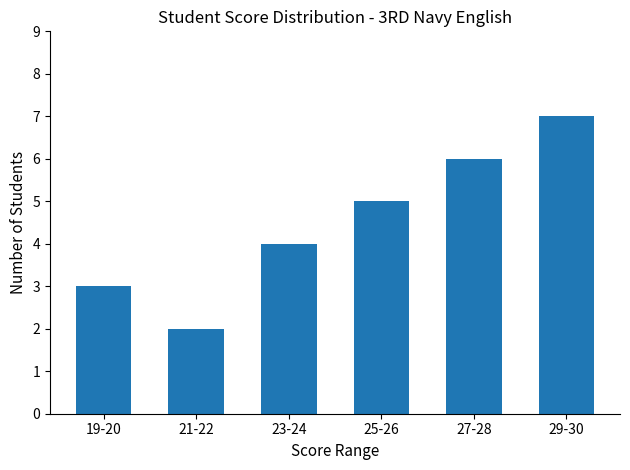

What is the smallest value displayed?

2